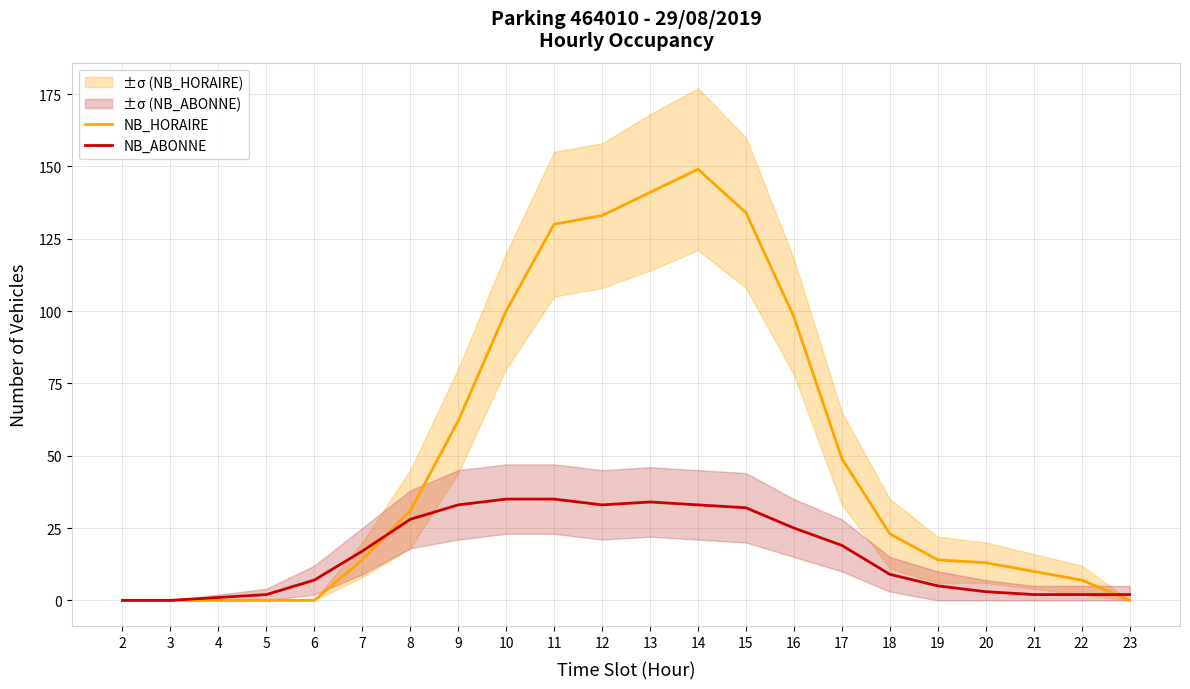

True or false: NB_ABONNE and NB_HORAIRE intersect in this chart.

True